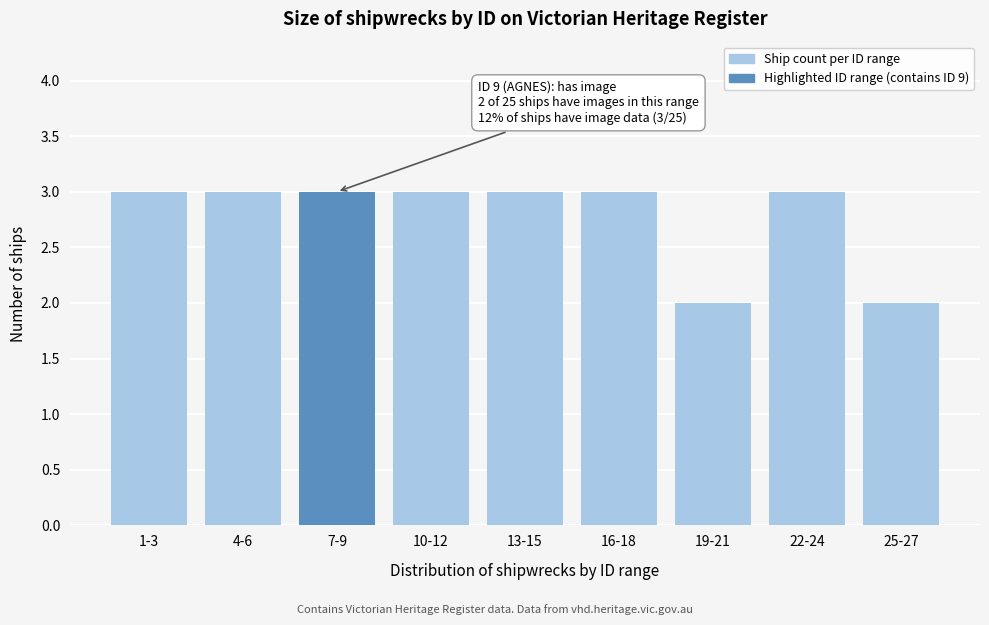

Reading left to right, extract all data points from this chart.

3	3	3	3	3	3	2	3	2